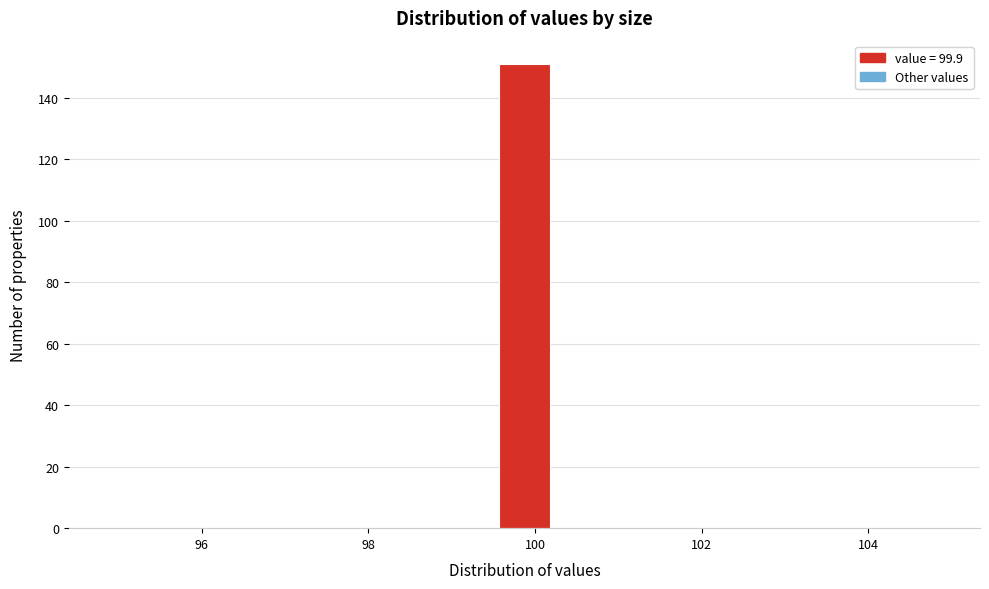

Around what value on the x-axis is the tallest bar? Give the approximate position of its centre, as read against the axis.

99.8